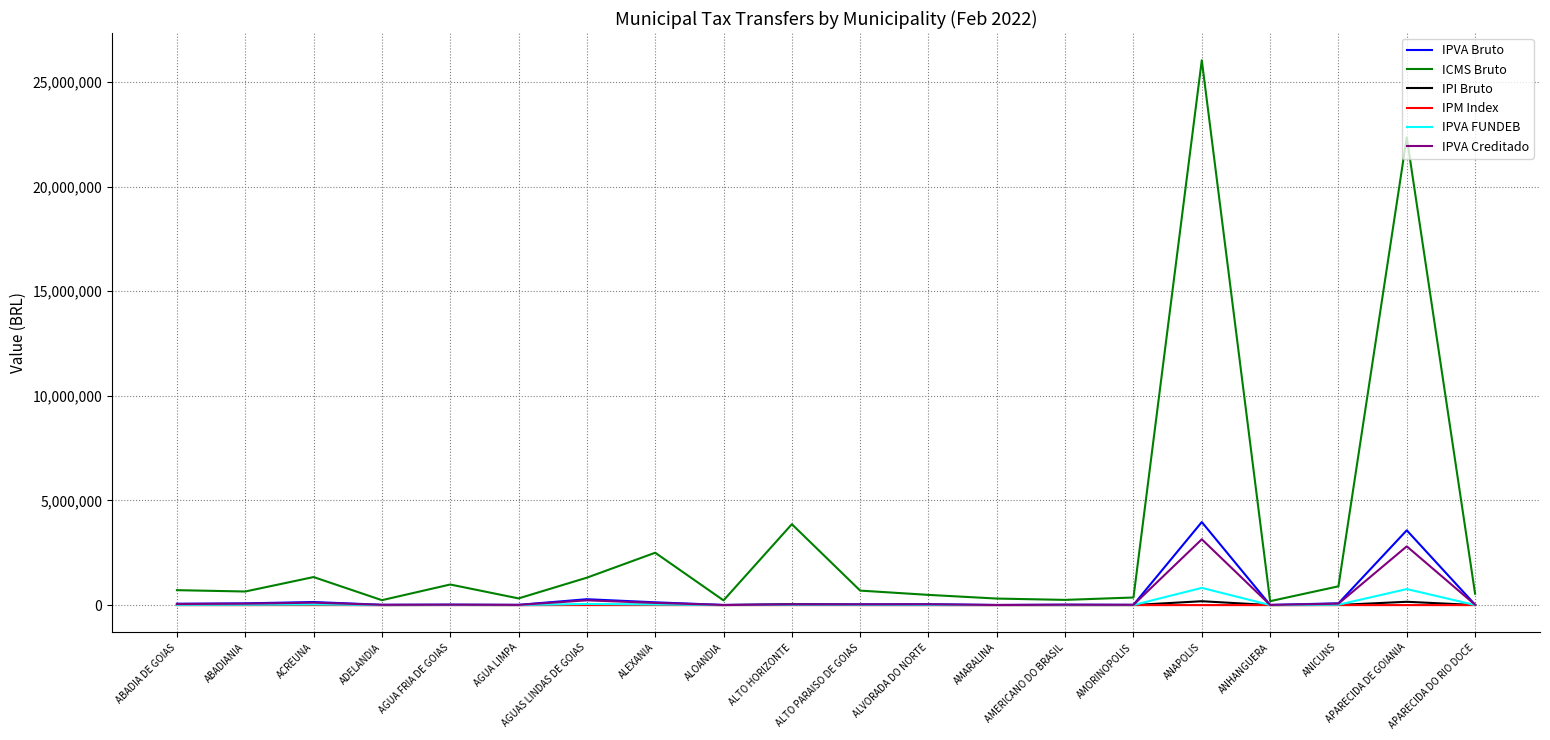

Which series has the widest spread of values?

ICMS Bruto